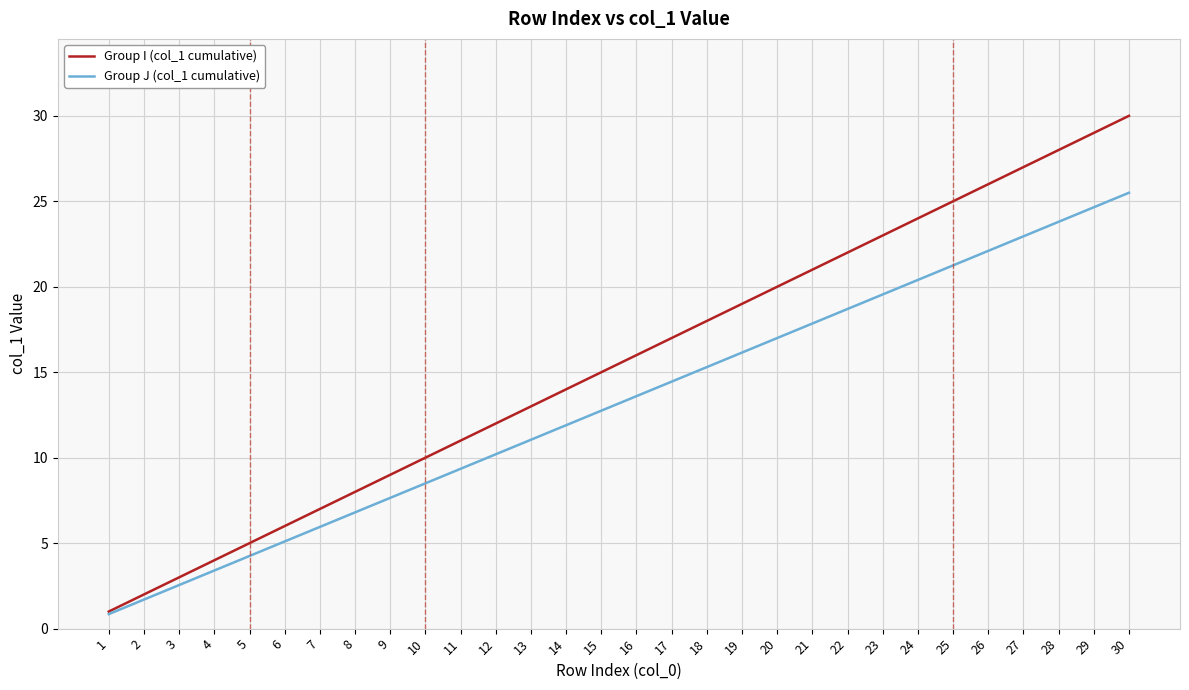

Rank the series at 14 from lowest to highest value.

Group J (col_1 cumulative), Group I (col_1 cumulative)